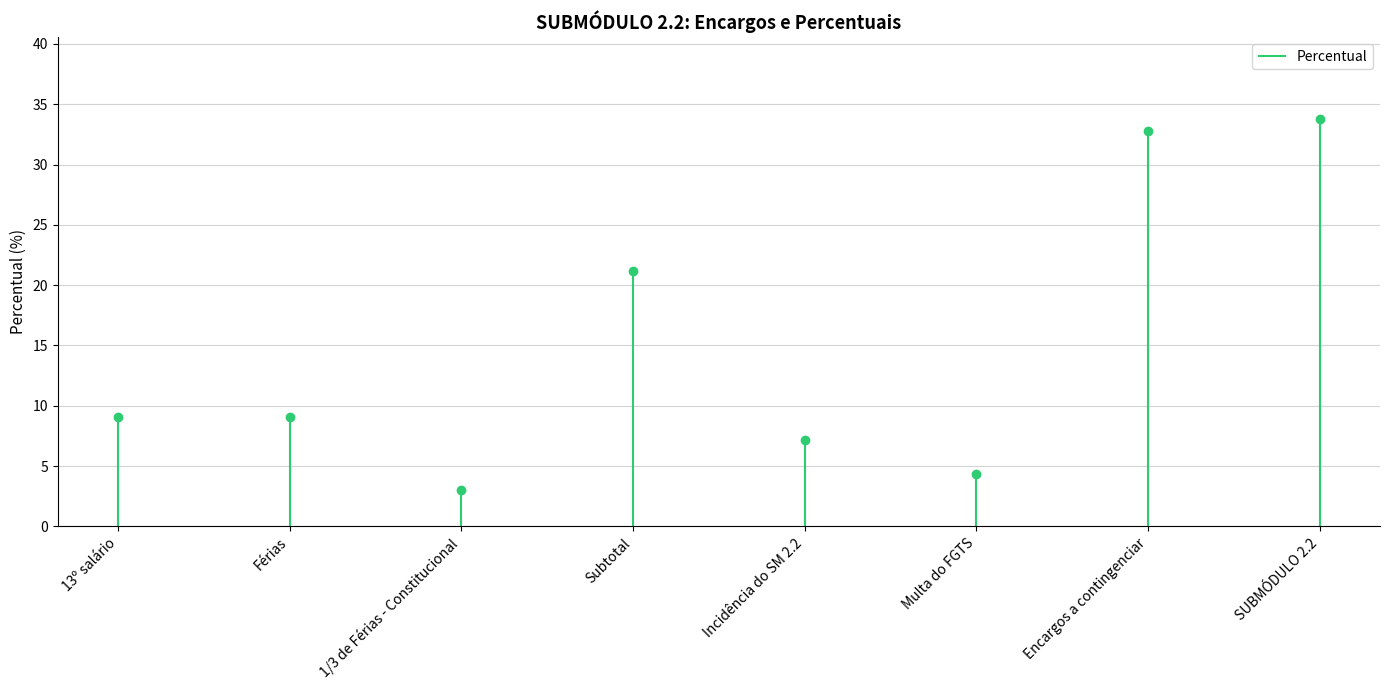

Reading left to right, extract all data points from this chart.

9.1	9.1	3.0	21.2	7.2	4.4	32.7	33.8